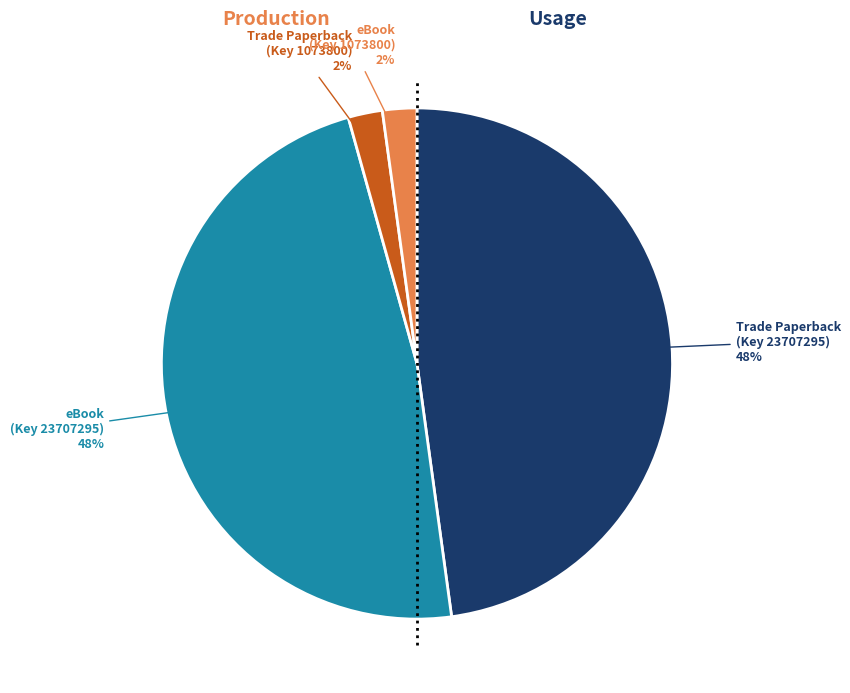

What percentage is the Trade Paperback (Key 23707295) slice, to the nearest percent?

48%